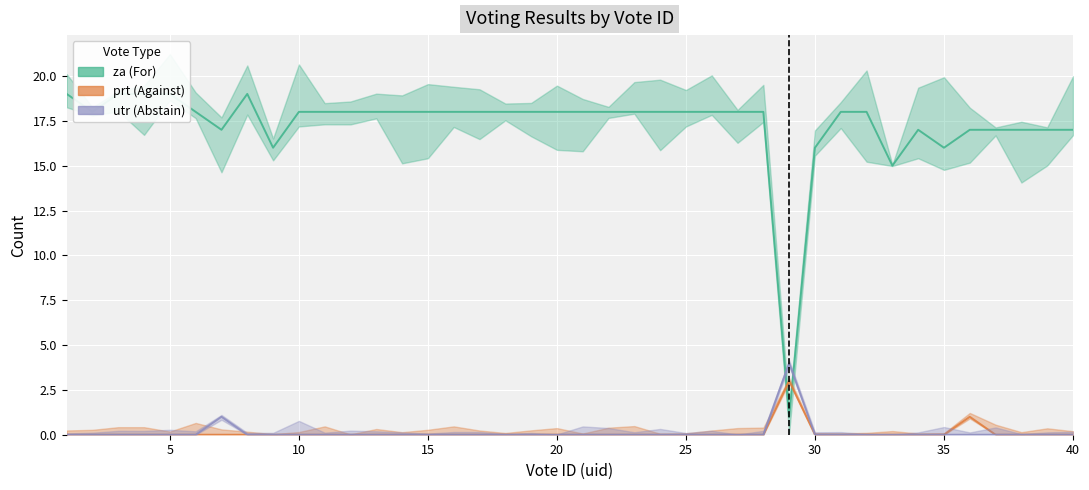

True or false: utr and prt cross at least once.

False